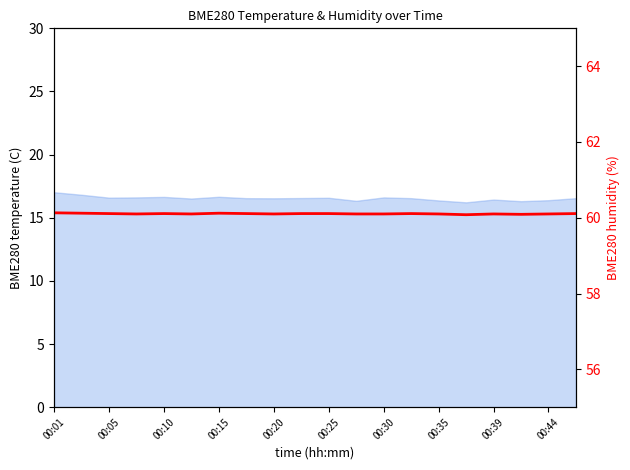

How many points are higher than both their immediate neighbors (excluding endpoints)?

4